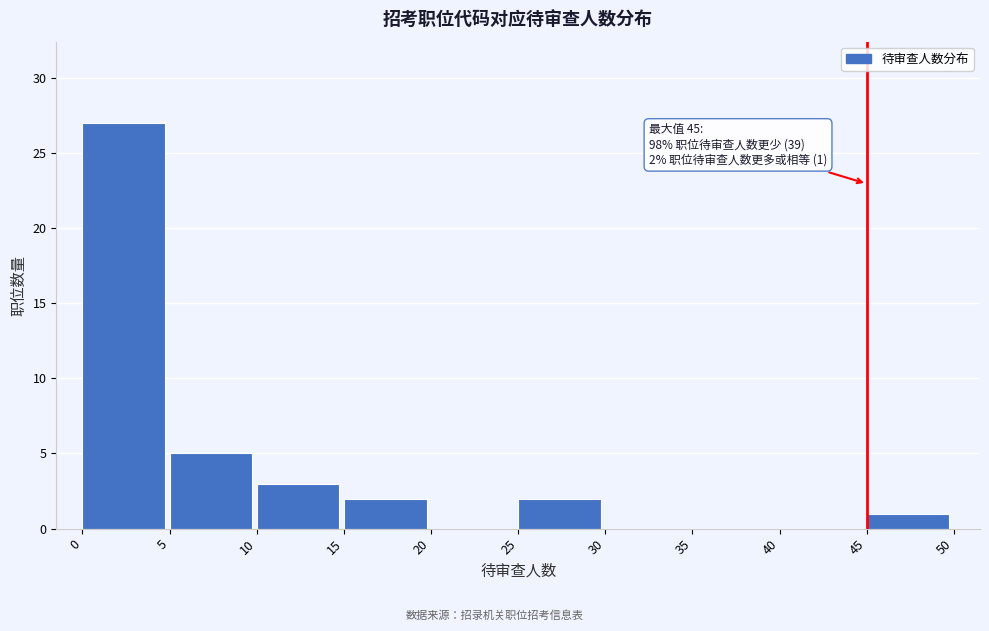

Which range on the x-axis has the tallest bar?

0 to 5